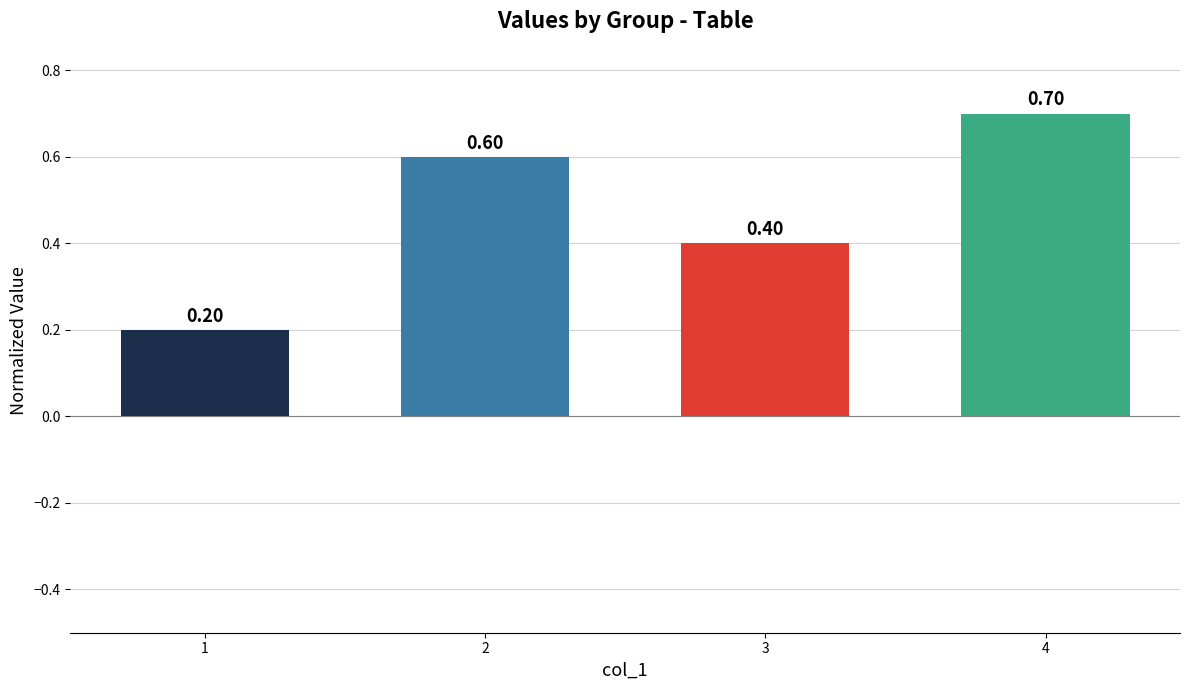

Reading right to left, extract all data points from this chart.

4=0.7	3=0.4	2=0.6	1=0.2